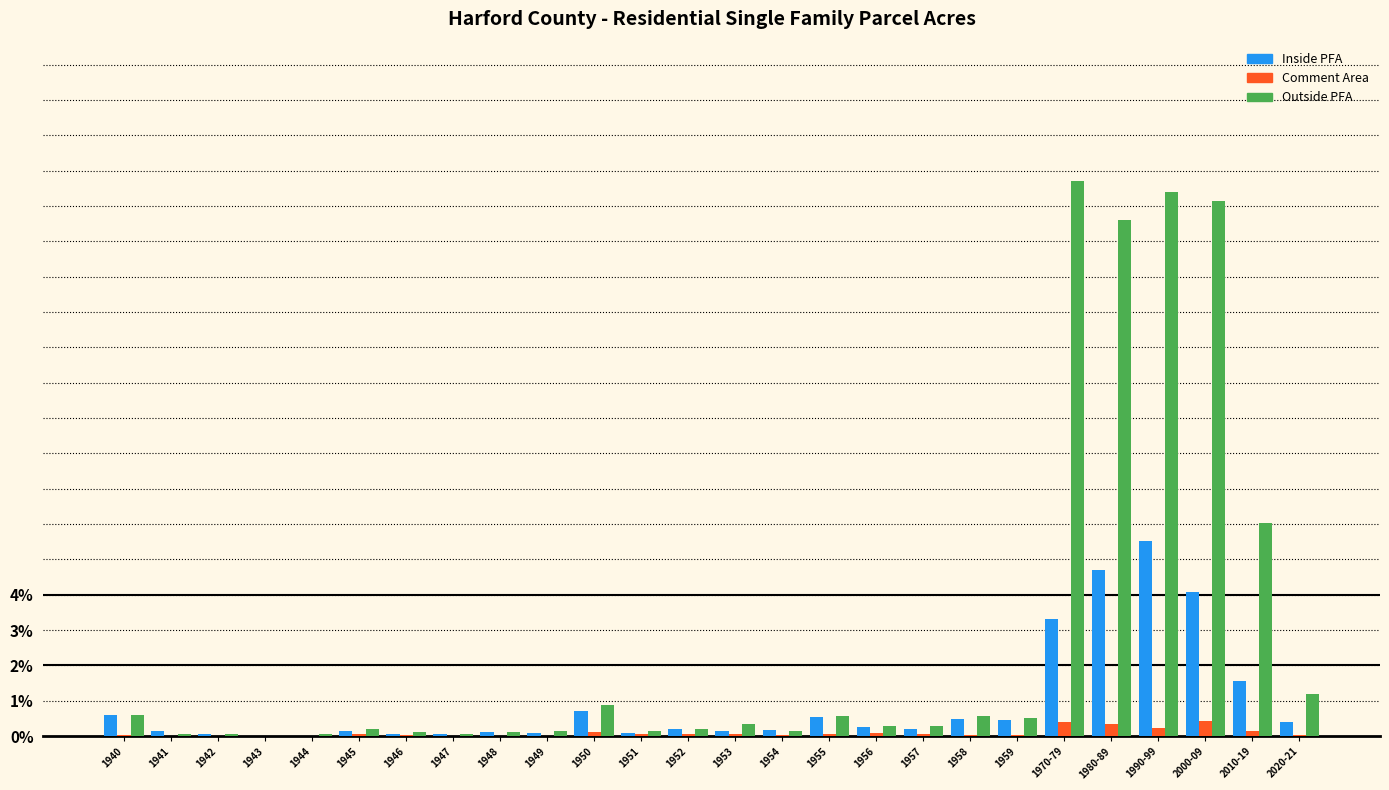

Between 1951 and 1980-89, which series saw the biggest shift?

Outside PFA